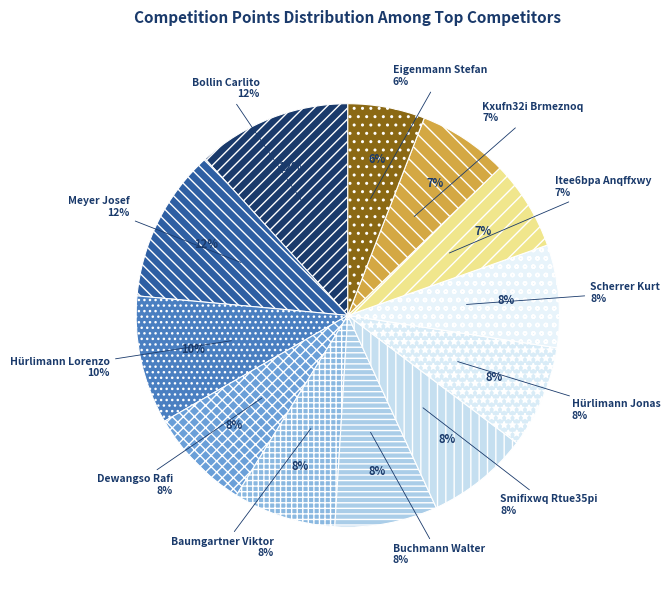

The Hürlimann Lorenzo slice represents 24% of the pie. True or false?

False